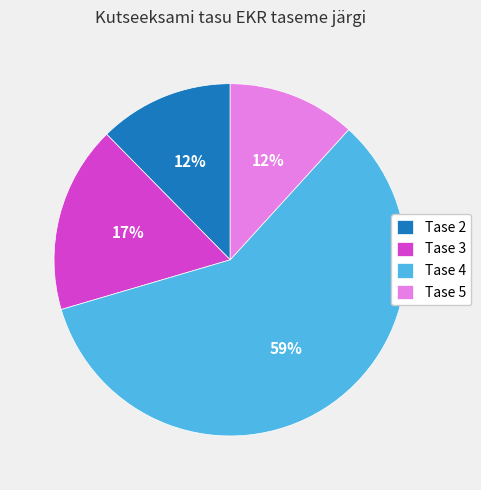

Which has a higher value, Tase 2 or Tase 4?

Tase 4